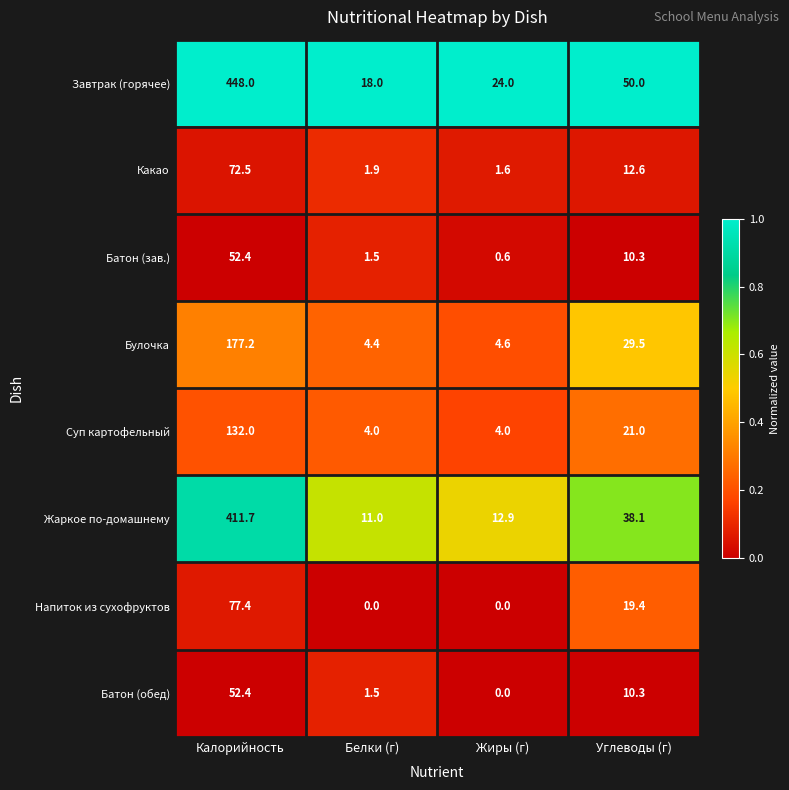

What is the approximate value of Какао at Белки (г)?

1.9